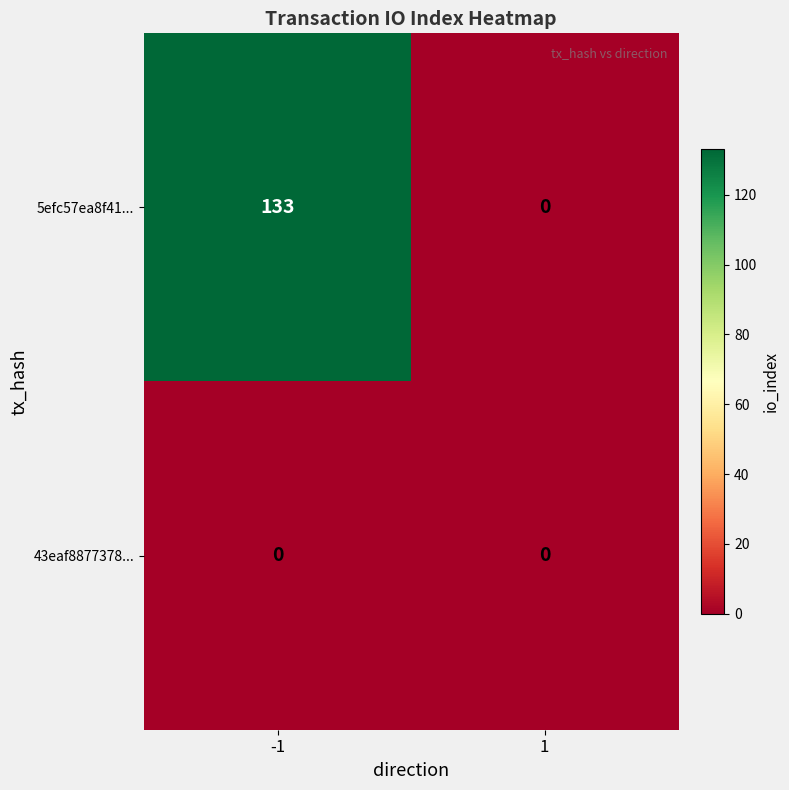

True or false: 43eaf8877378... has a value of 0 at 1.

True